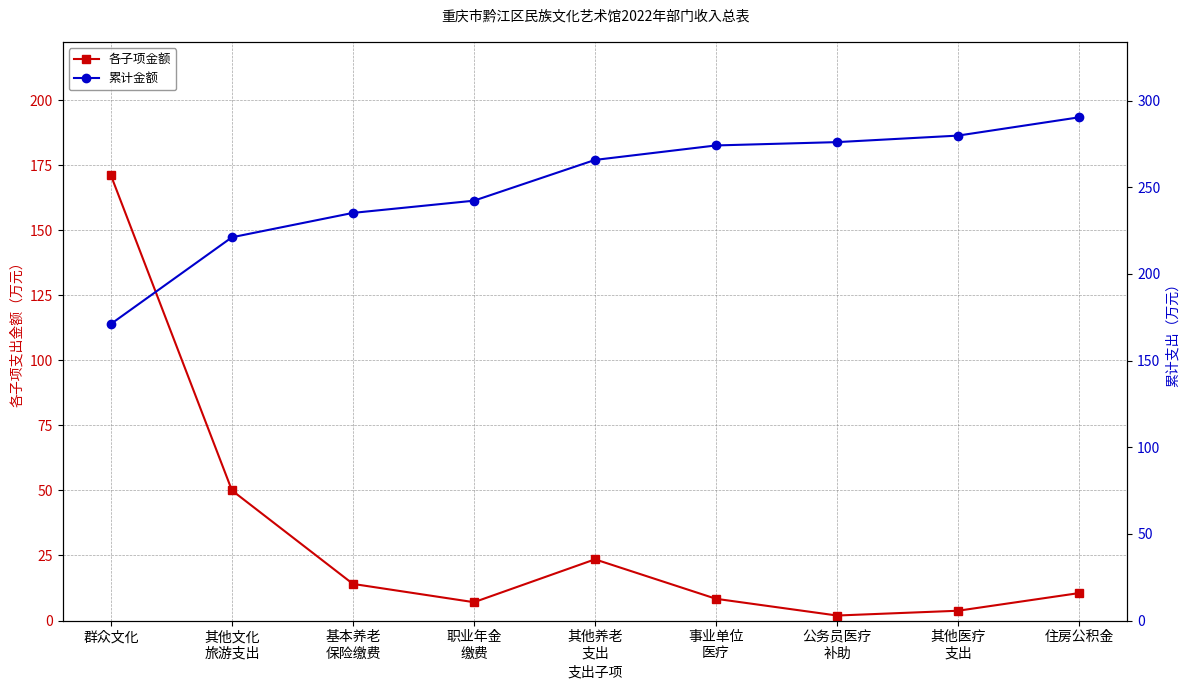

Between 群众文化 and 其他养老
支出, which series saw the biggest shift?

各子项金额